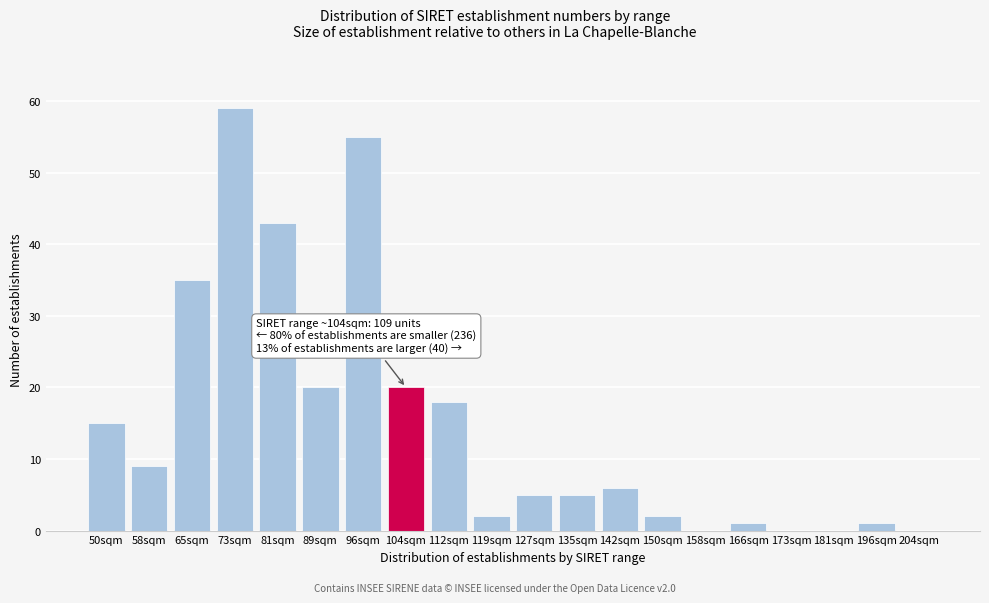

Reading left to right, what are all the values shown in this chart?

50sqm=15	58sqm=9	65sqm=35	73sqm=59	81sqm=43	89sqm=20	96sqm=55	104sqm=20	112sqm=18	119sqm=2	127sqm=5	135sqm=5	142sqm=6	150sqm=2	158sqm=0	166sqm=1	173sqm=0	181sqm=0	196sqm=1	204sqm=0